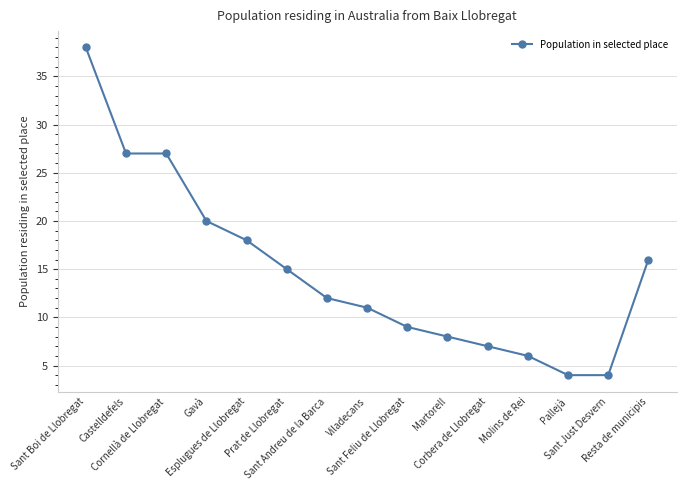

Reading right to left, transcribe all the data shown in this chart.

Resta de municipis=16	Sant Just Desvern=4	Pallejà=4	Molins de Rei=6	Corbera de Llobregat=7	Martorell=8	Sant Feliu de Llobregat=9	Viladecans=11	Sant Andreu de la Barca=12	Prat de Llobregat=15	Esplugues de Llobregat=18	Gavà=20	Cornellà de Llobregat=27	Castelldefels=27	Sant Boi de Llobregat=38